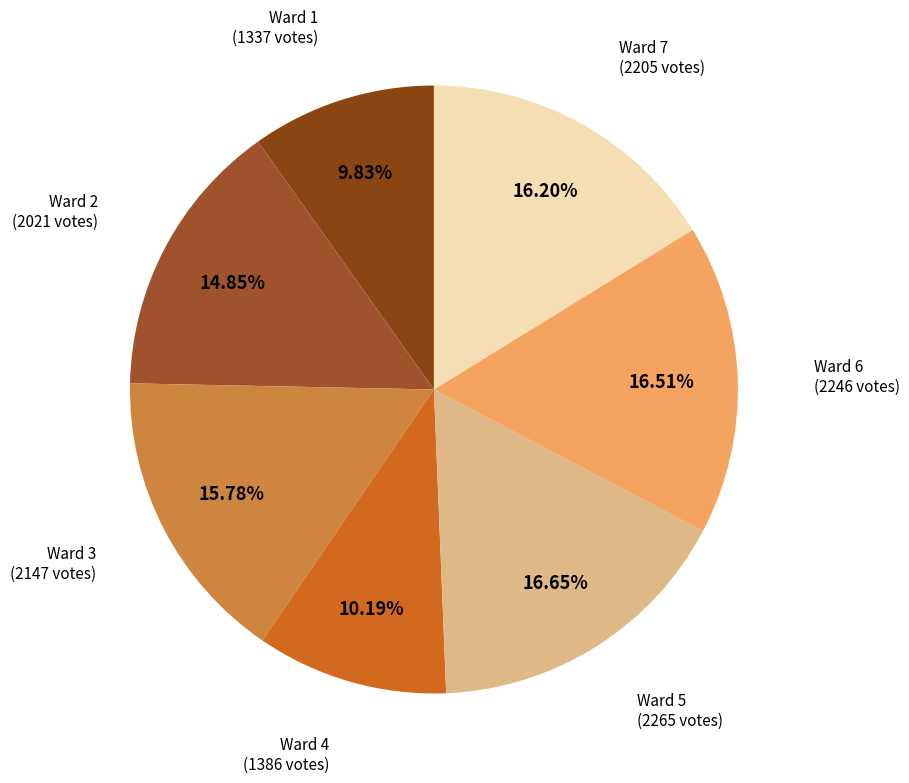

To the nearest percent, what percentage of the pie is Ward 1?

10%